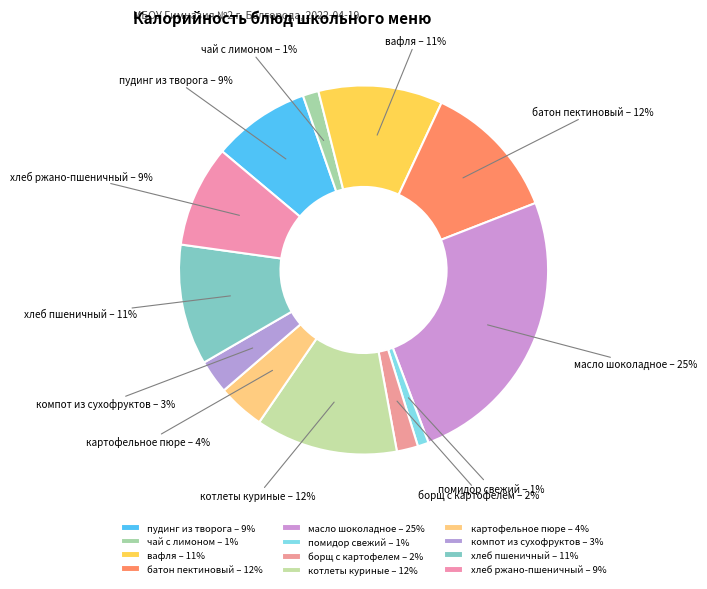

To the nearest percent, what is the average slice percentage?

8%